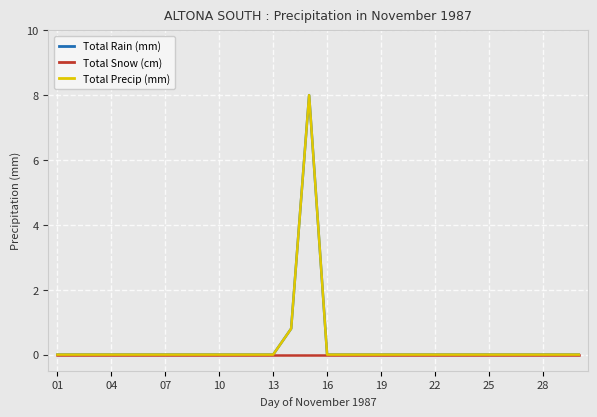

How many lines are shown in the chart?

3